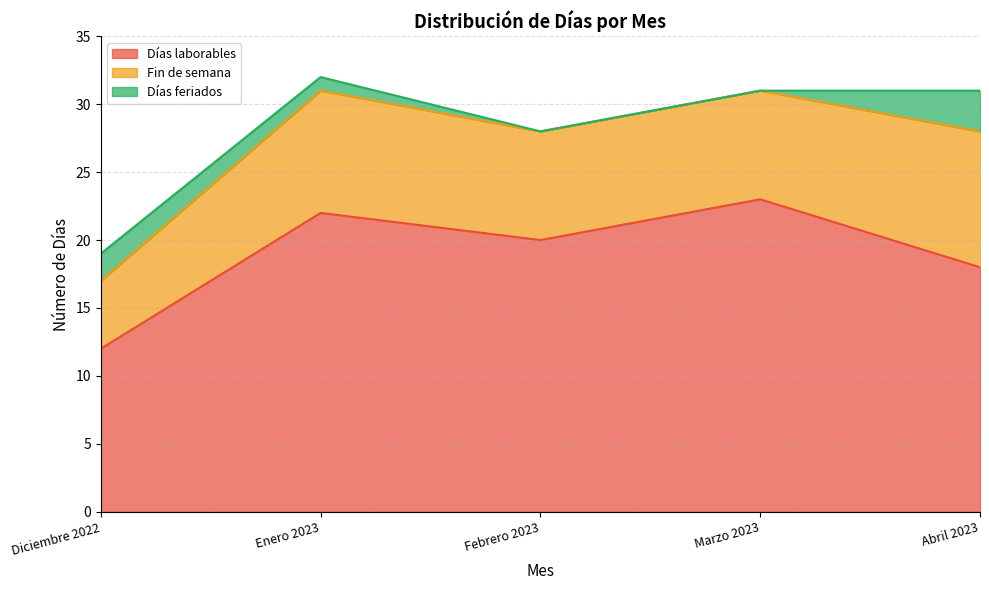

Is the value of Días laborables at Abril 2023 greater than the value of Días feriados at Marzo 2023?

Yes